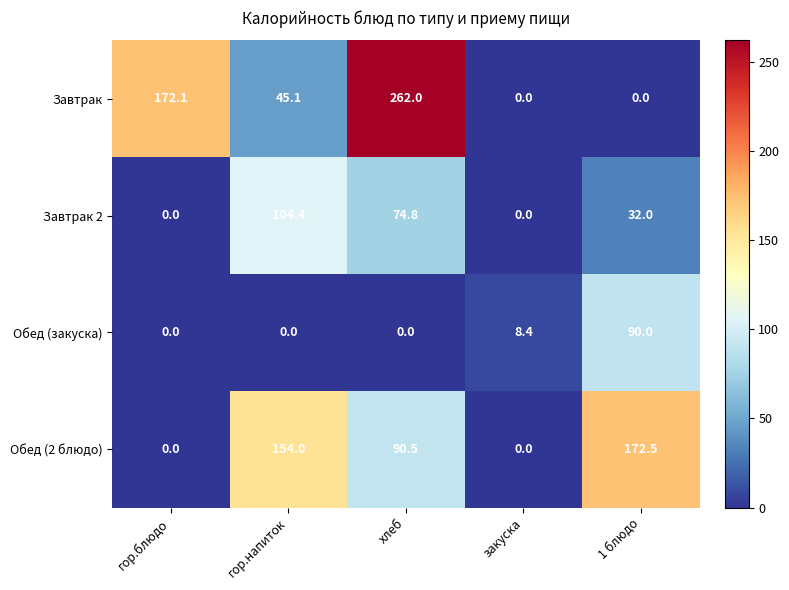

How many values in the Обед (закуска) series exceed 0?

2